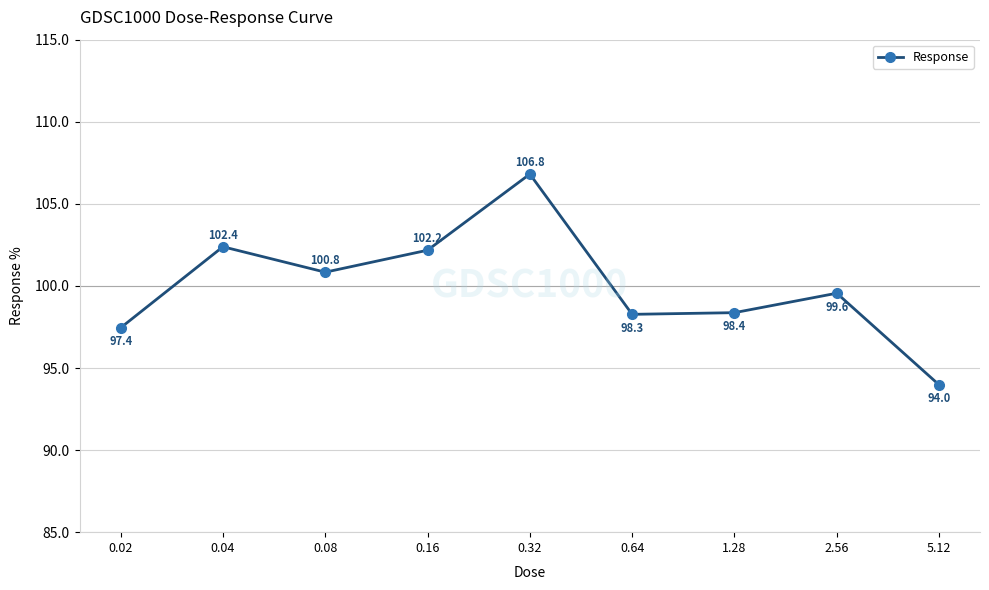

What is the value of the 9th point from the left?

94.0